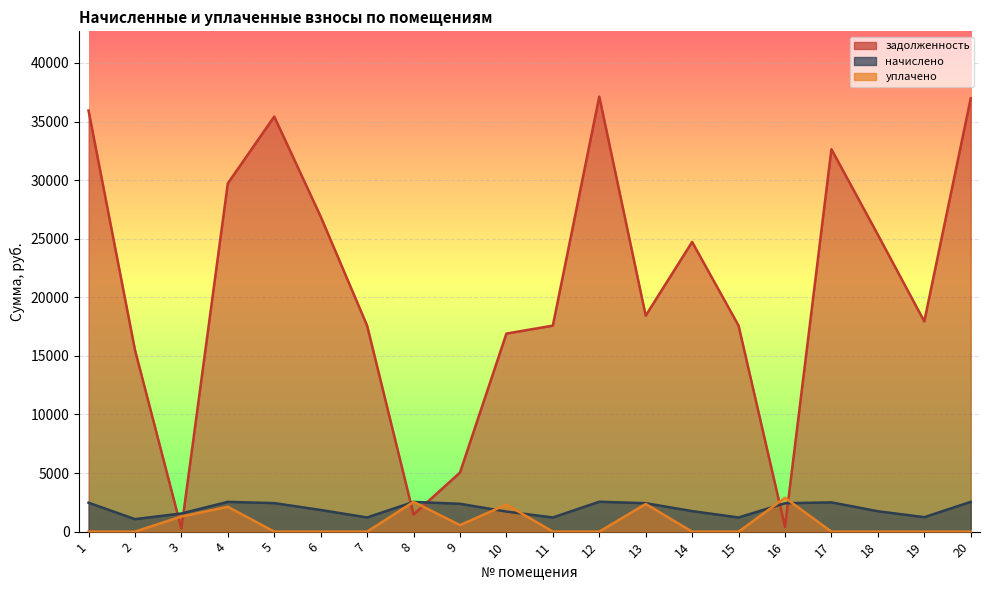

Where is the first local maximum for уплачено?

4